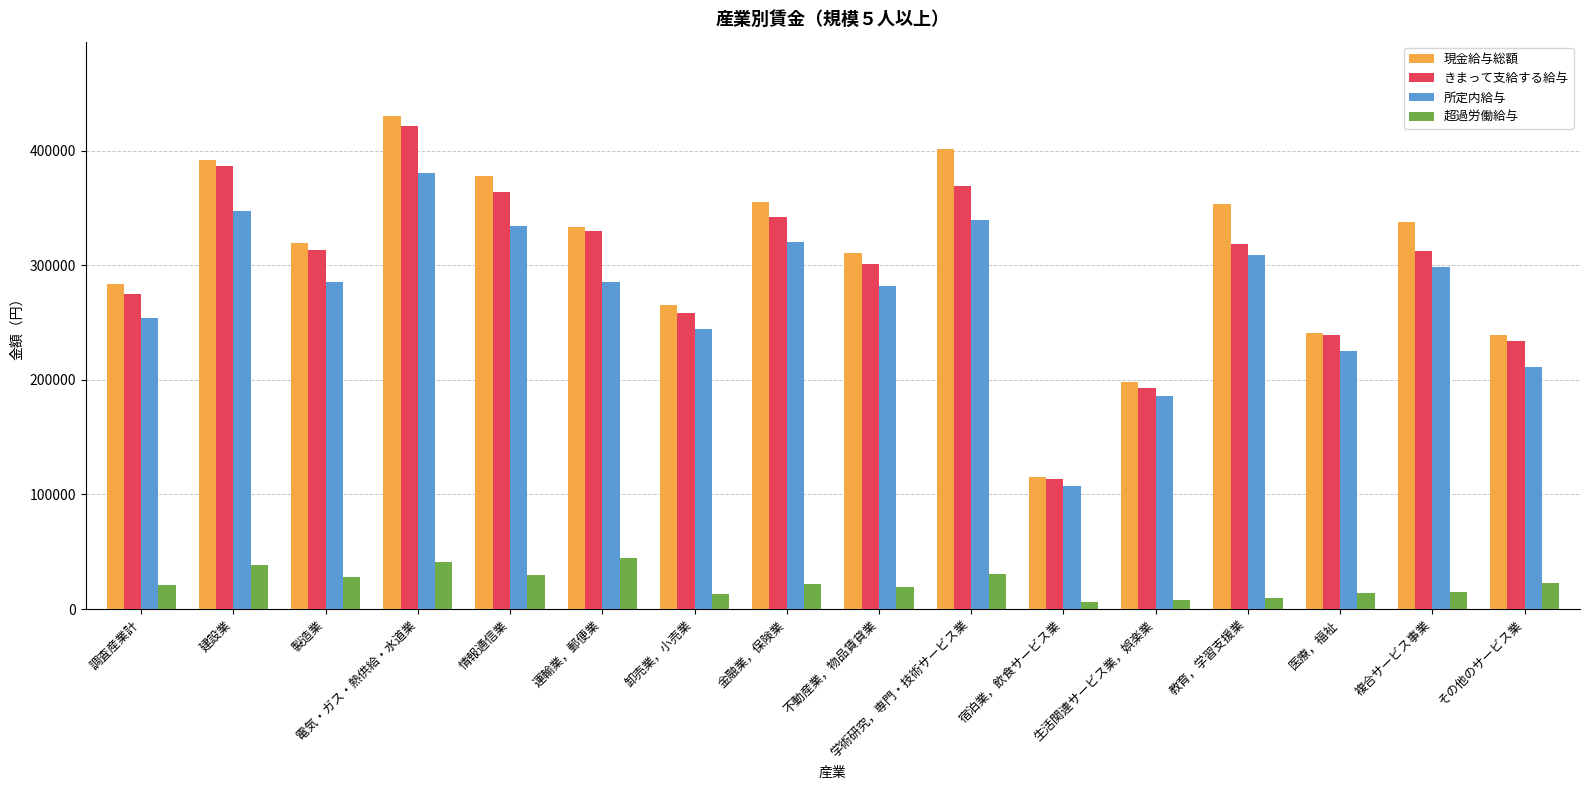

What is the difference between the maximum and minimum values in the 現金給与総額 series?

315484